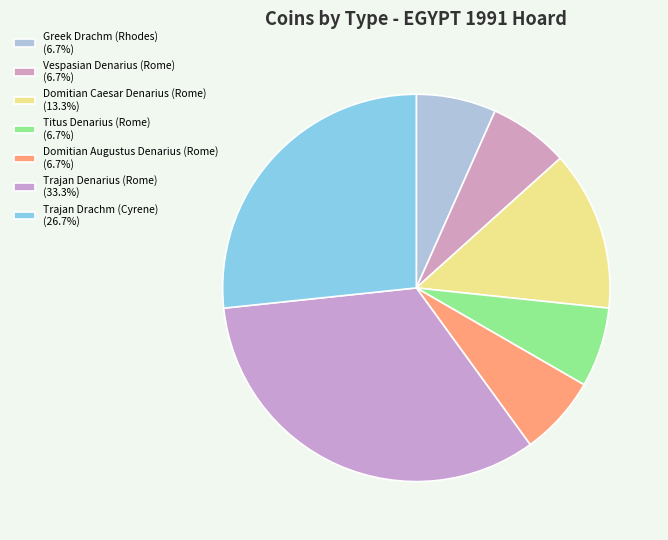

To the nearest percent, what percentage of the pie is Titus Denarius (Rome)?

7%